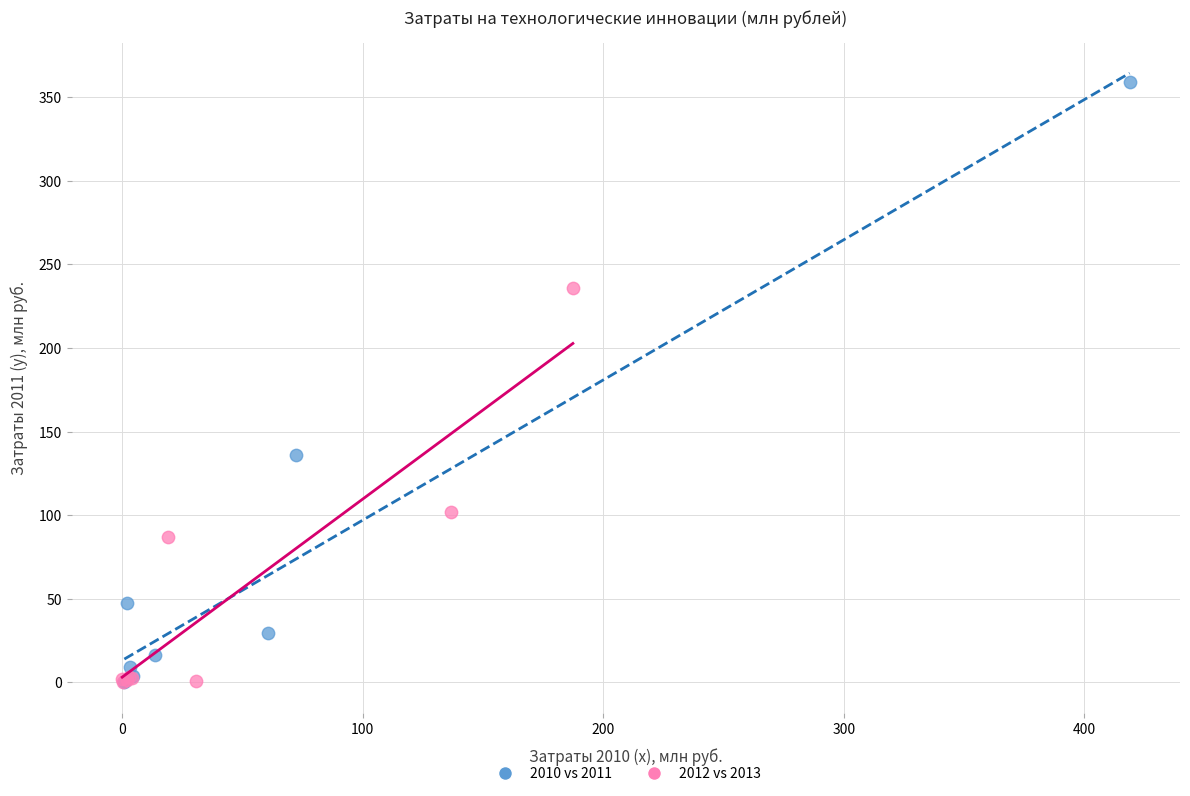

What are all the series names shown in the legend?

2010 vs 2011, 2012 vs 2013